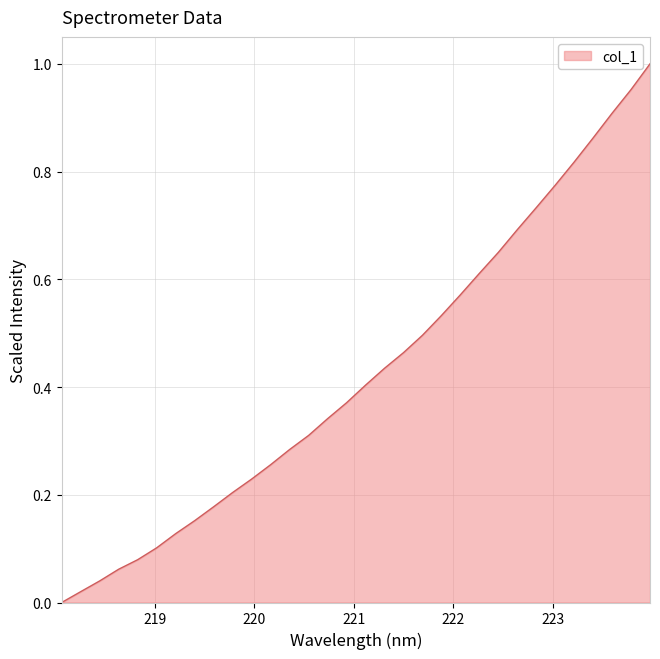

Count the number of values greater than 0.

31